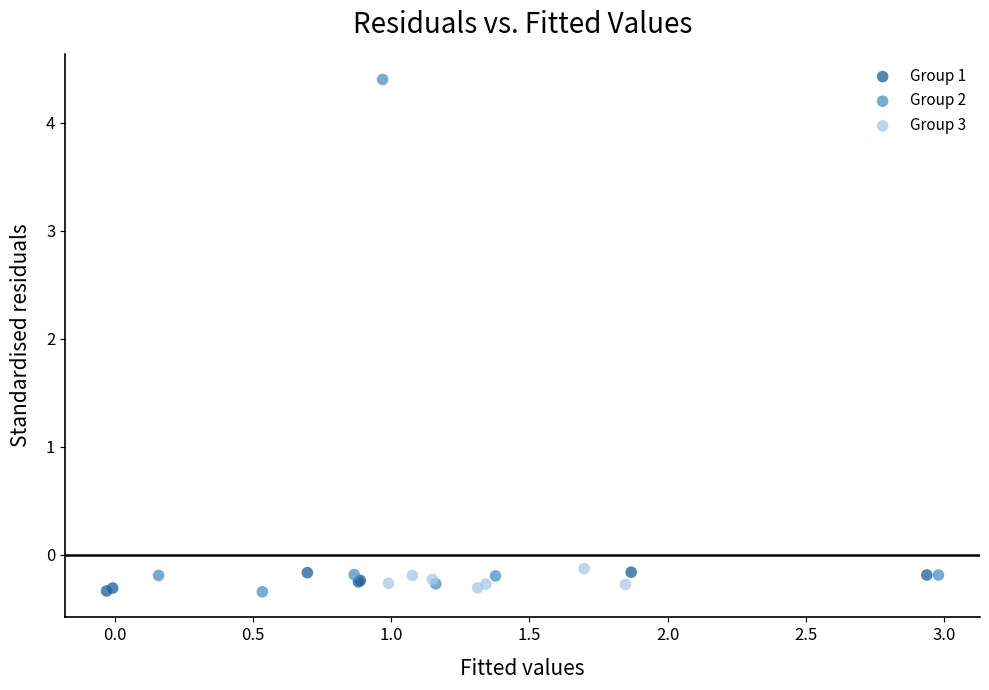

What are all the series names shown in the legend?

Group 1, Group 2, Group 3